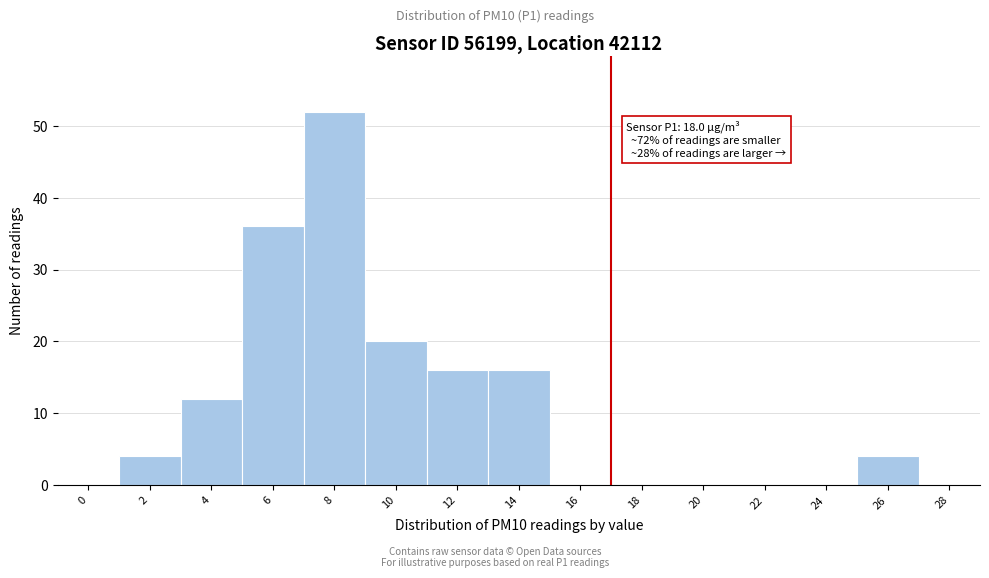

Reading left to right, list all the values displayed in this chart.

0=0	2=4	4=12	6=36	8=52	10=20	12=16	14=16	16=0	18=0	20=0	22=0	24=0	26=4	28=0